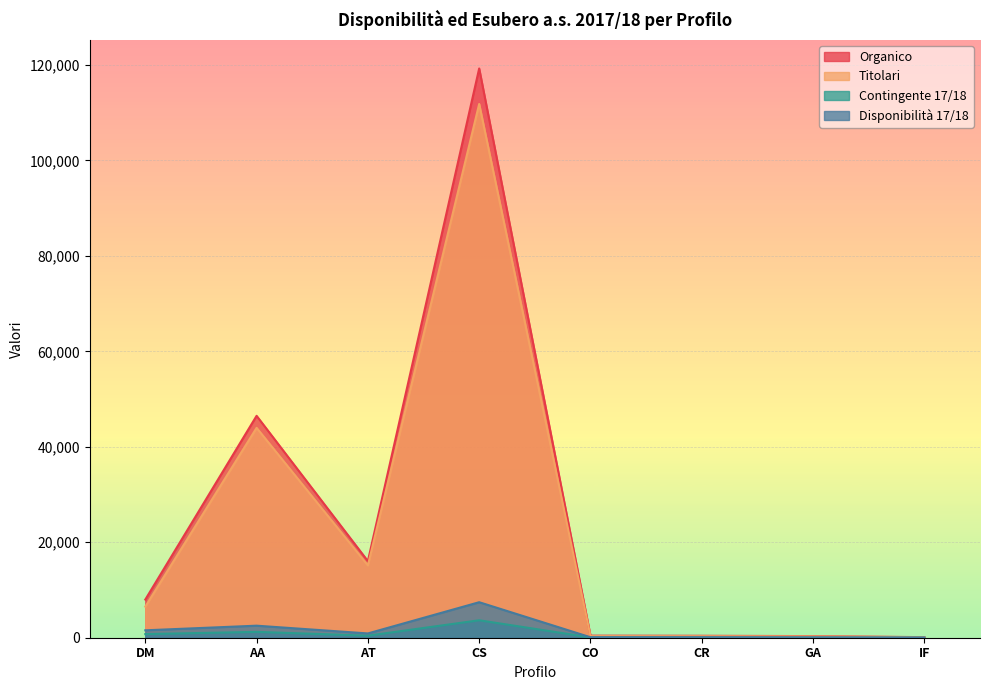

In Organico, how many points are lower than both neighbors (excluding endpoints)?

1